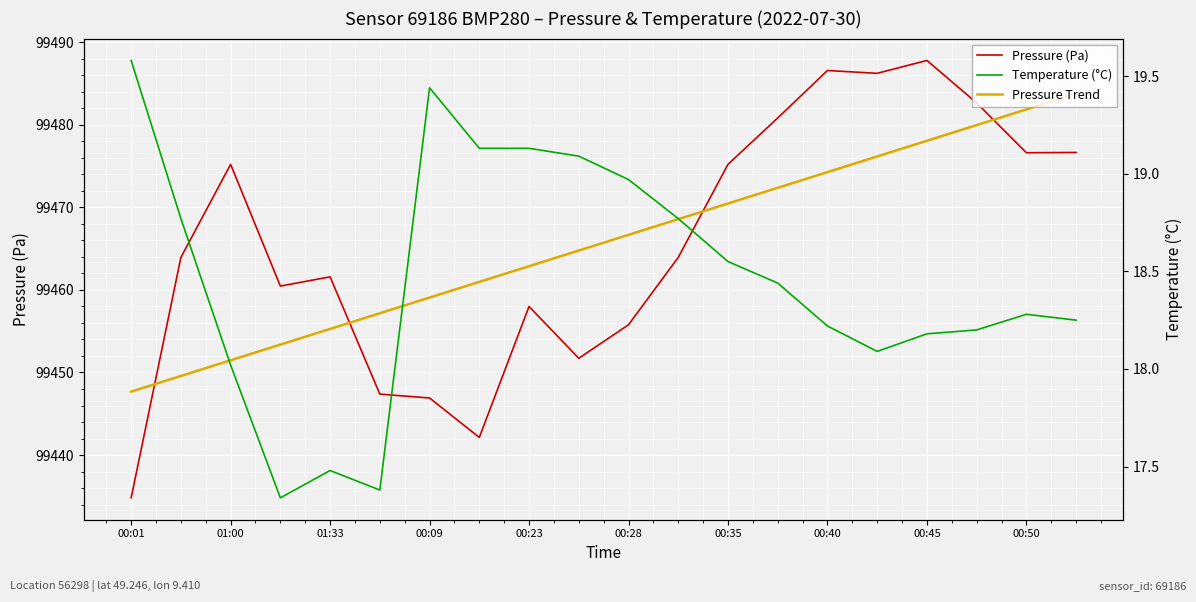

Which series has the widest spread of values?

Pressure (Pa)